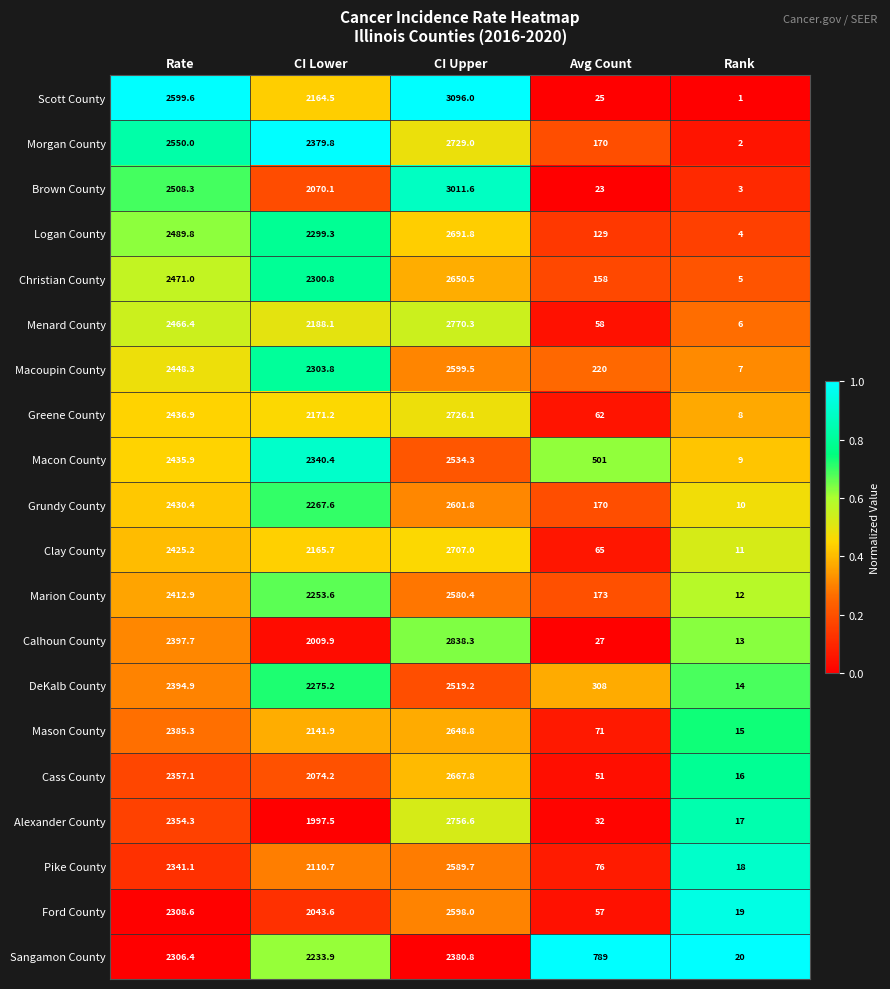

What is the highest value of the Logan County series?

2691.8